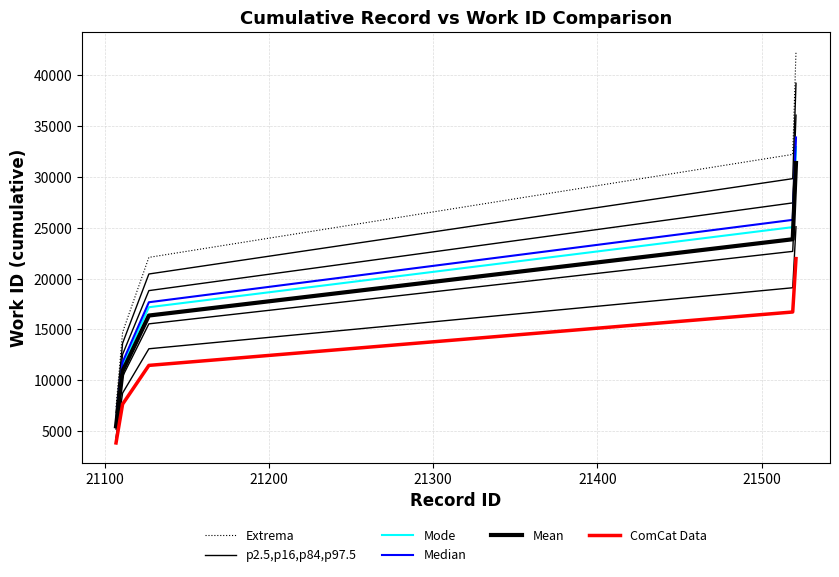

What is the minimum value for ComCat Data?

3816.4